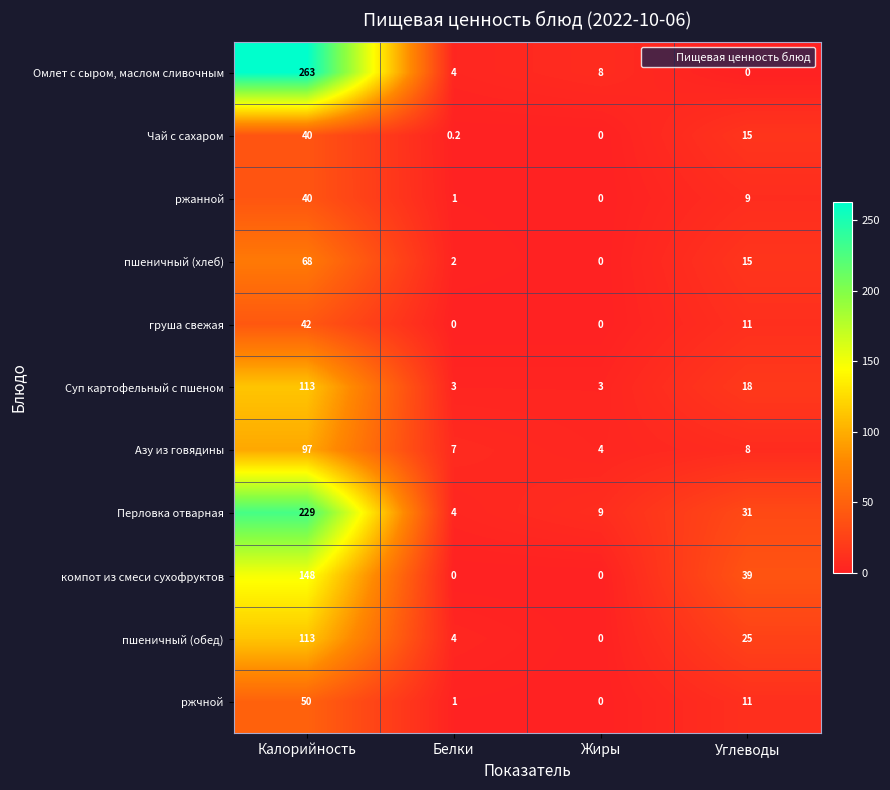

At which label is Омлет с сыром, маслом сливочным closest to 131?

Жиры